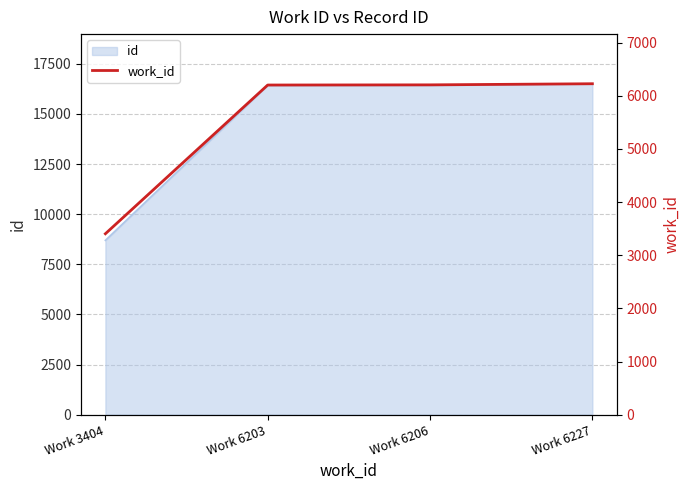

Where is the data nearest to the value 4815?

Work 6203